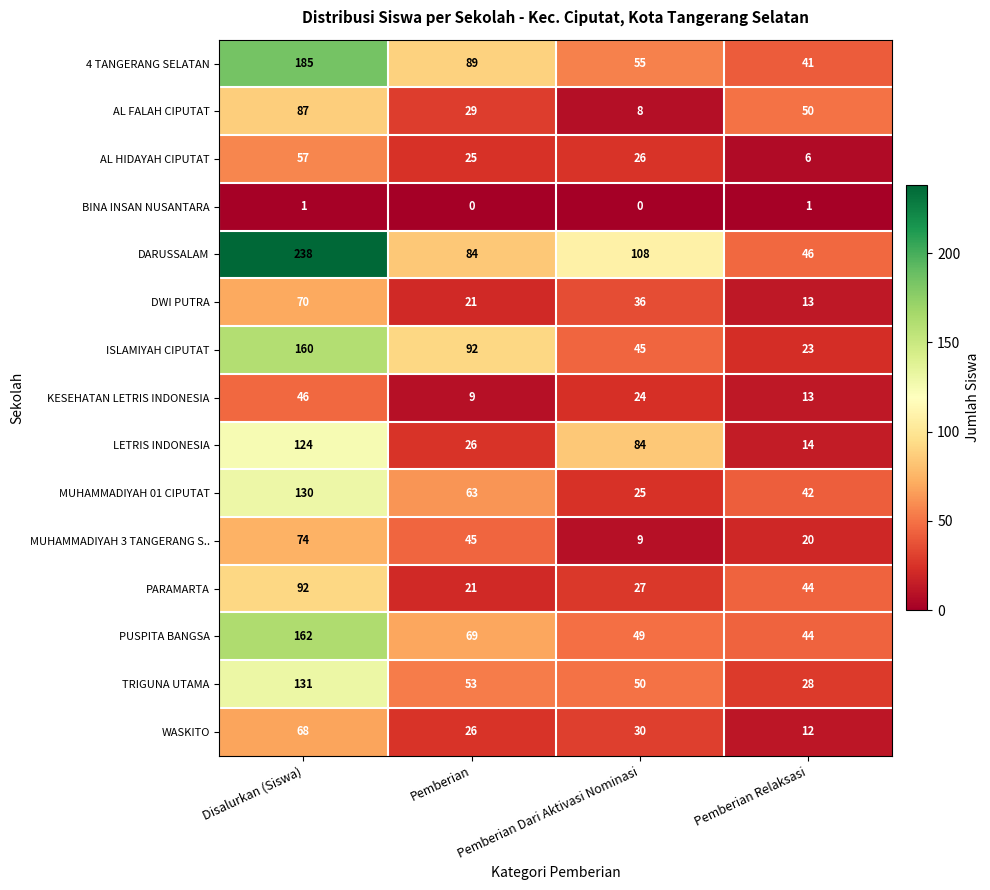

Count the AL FALAH CIPUTAT values in the range 29 to 87.

3